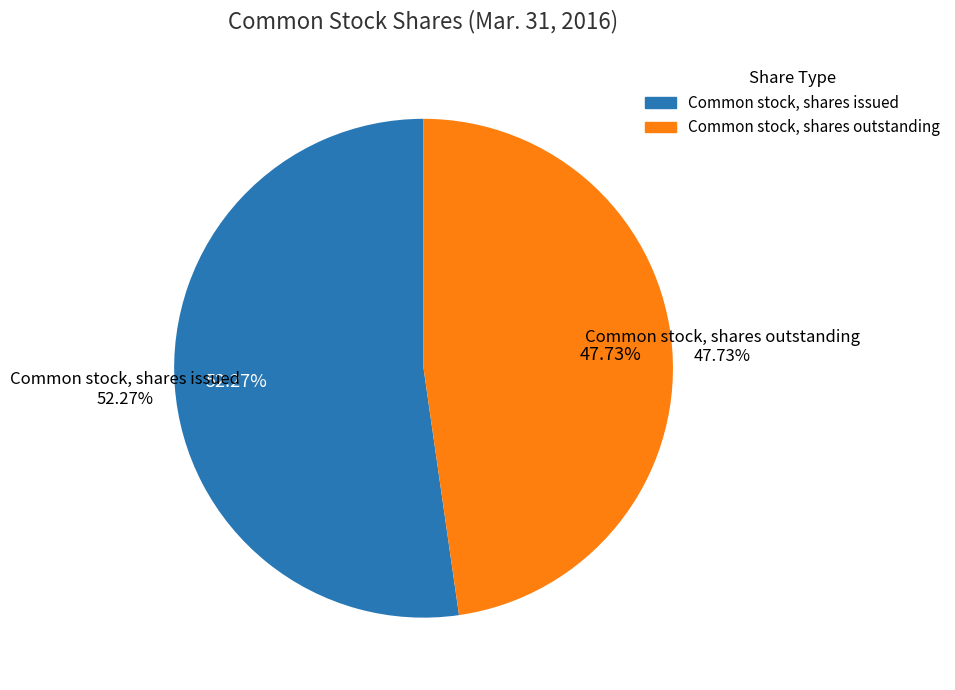

True or false: Common stock, shares outstanding accounts for 40% of the total.

False